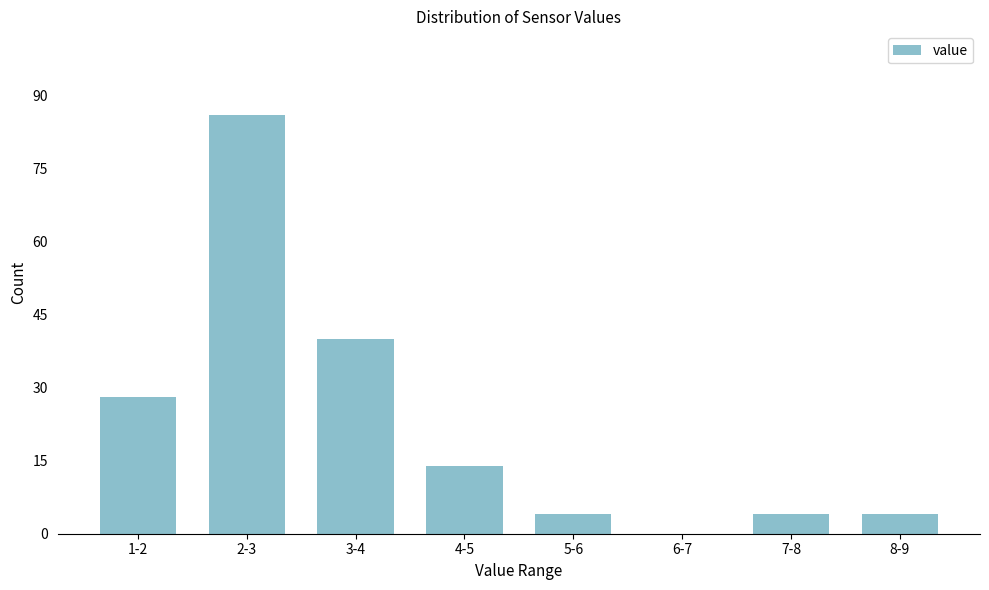

Reading left to right, transcribe all the data shown in this chart.

1-2=28	2-3=86	3-4=40	4-5=14	5-6=4	6-7=0	7-8=4	8-9=4